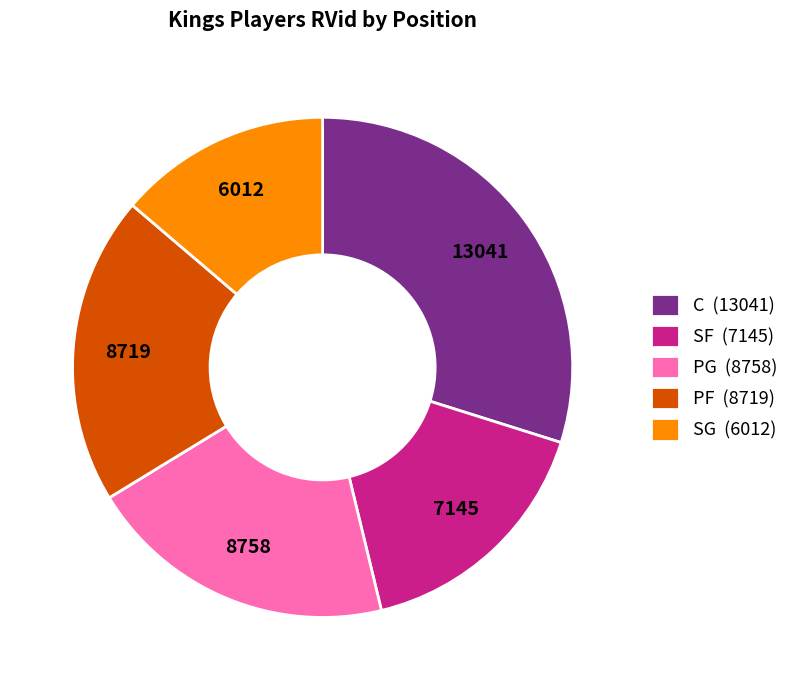

What is the smallest slice in the pie chart?

SG (6012)